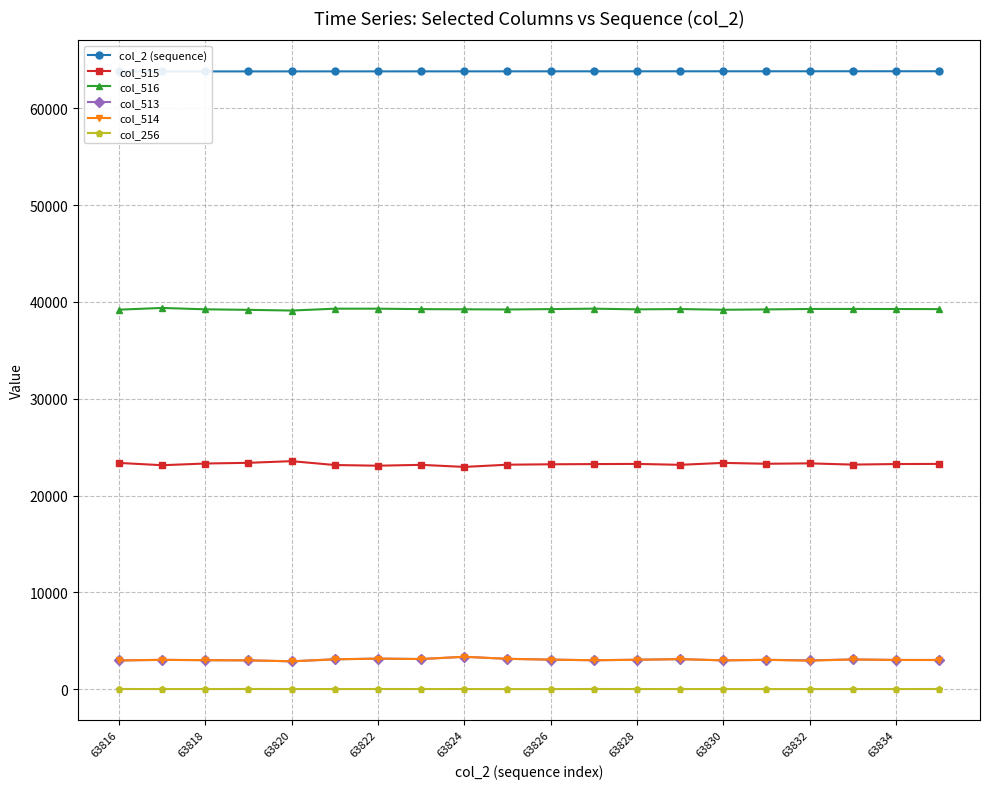

True or false: col_256 and col_515 cross at least once.

False